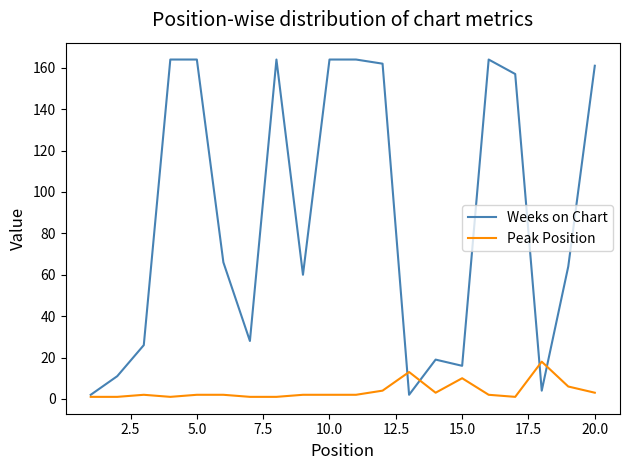

Which series has the largest total across all categories?

Weeks on Chart